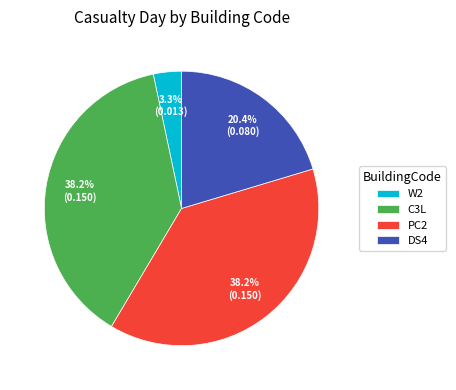

What portion of the pie excludes PC2?

61.8%